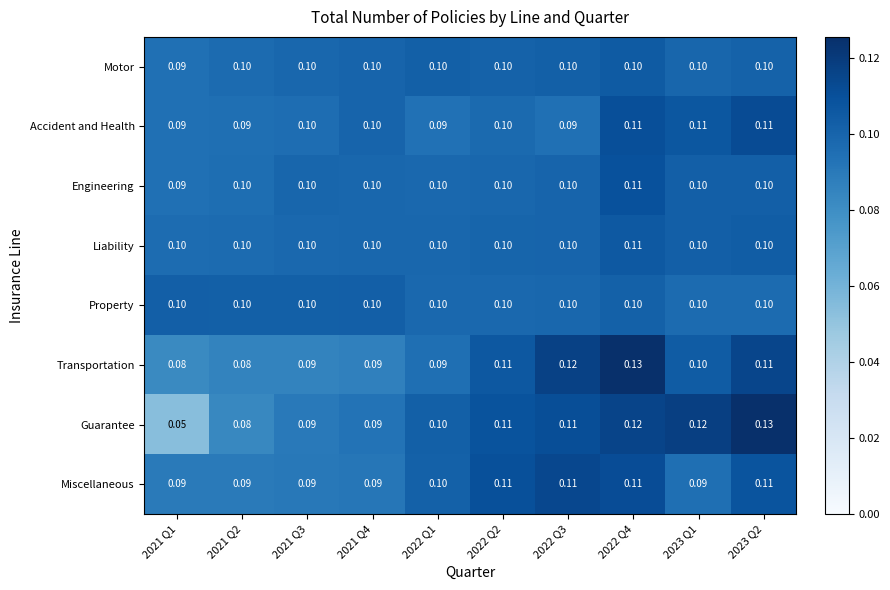

Which series has the largest total across all categories?

Liability